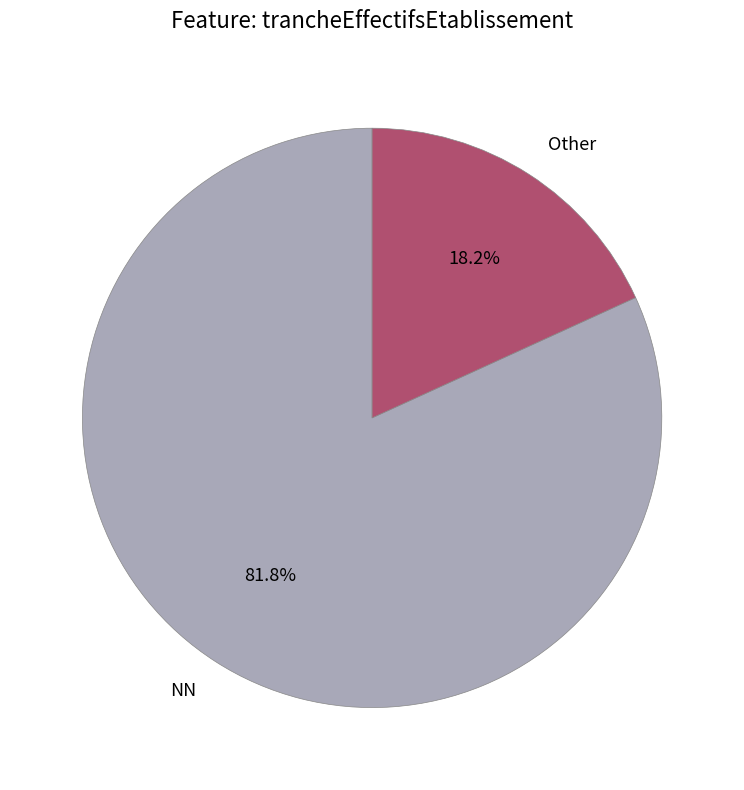

To the nearest percent, what percentage of the pie is NN?

82%